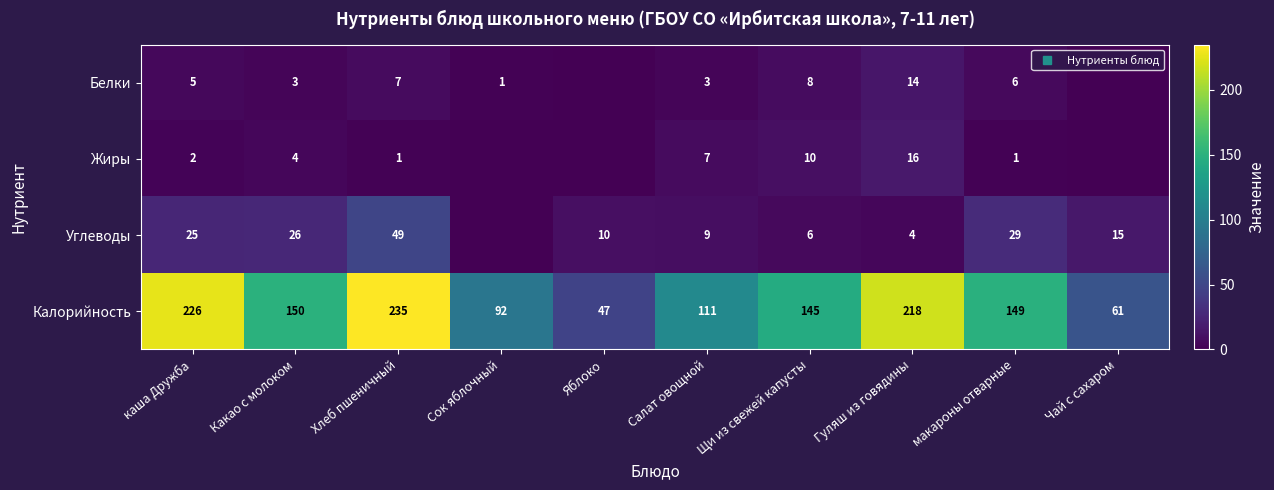

At which category is the sum across all series the highest?

Хлеб пшеничный